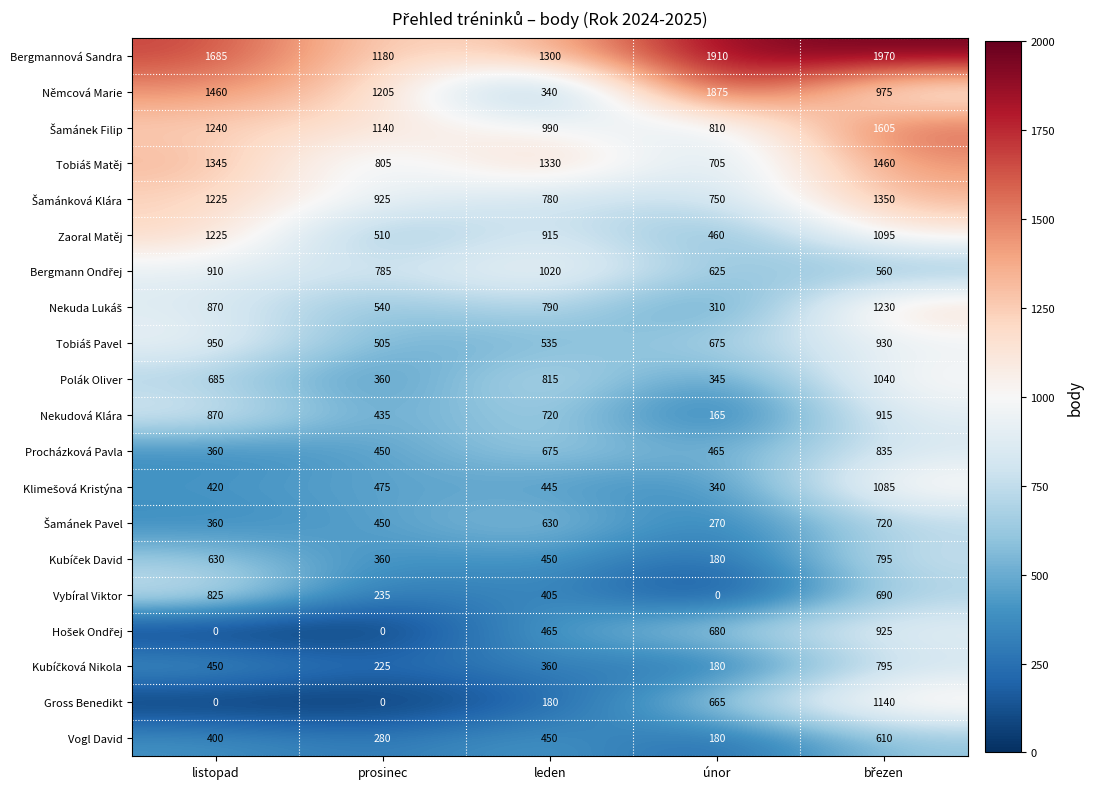

What is the sum of the Polák Oliver values at leden and prosinec?

1175